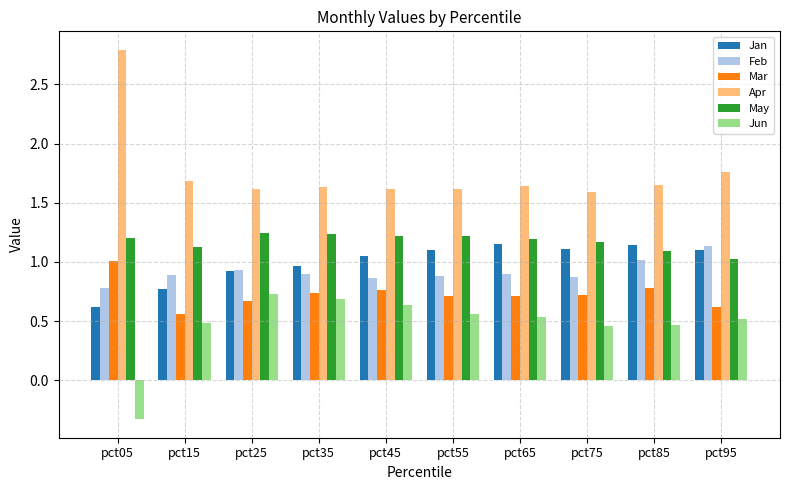

What are all the series names shown in the legend?

Jan, Feb, Mar, Apr, May, Jun